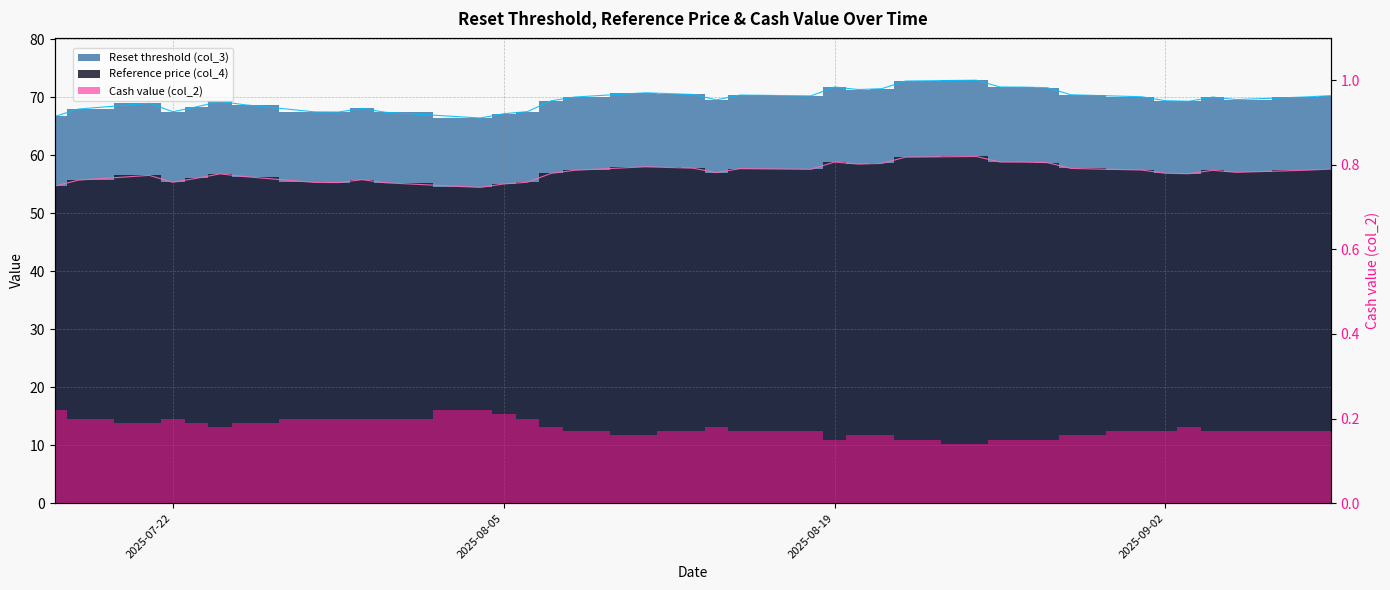

True or false: Reference price (col_4) and Reset threshold (col_3) intersect in this chart.

False